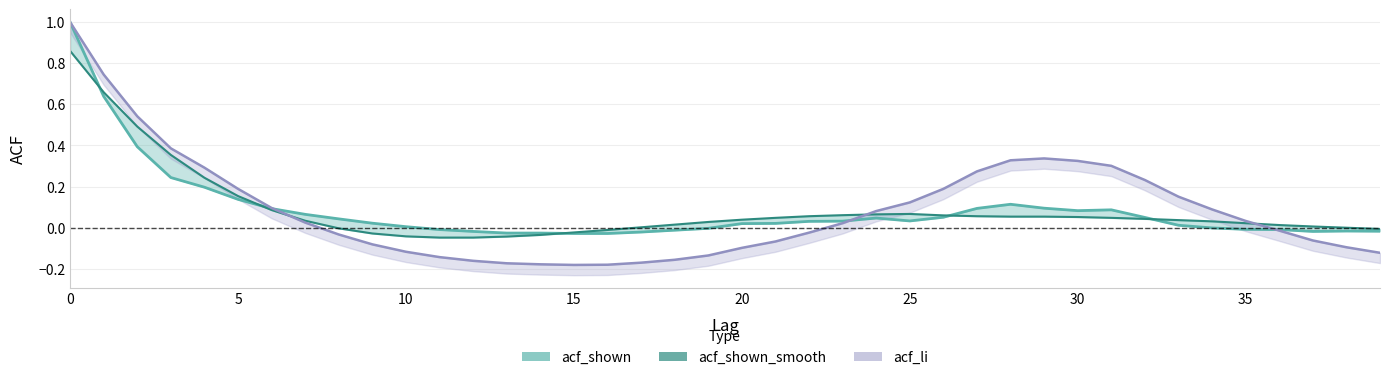

How many values in acf_shown are above zero?

25